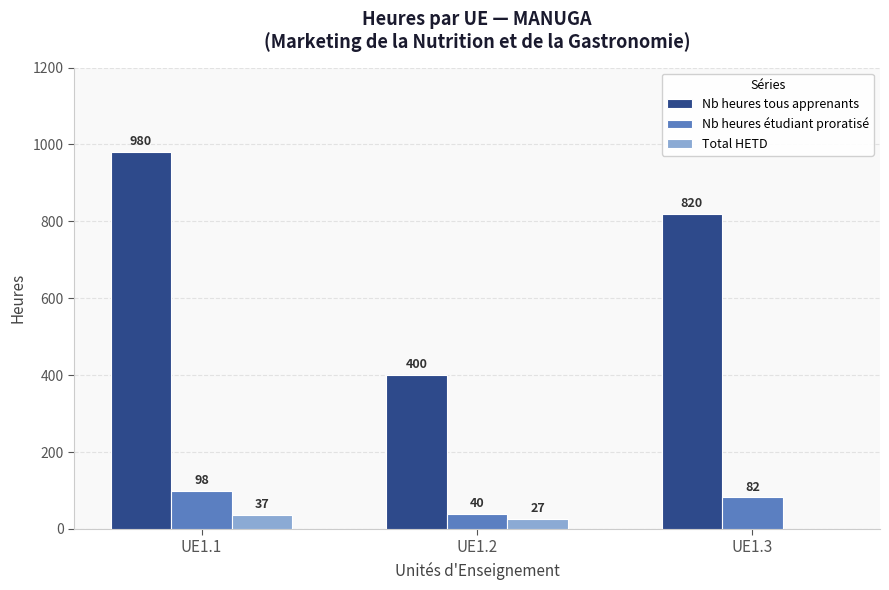

Is the value of Nb heures tous apprenants at UE1.1 greater than the value of Nb heures étudiant proratisé at UE1.1?

Yes